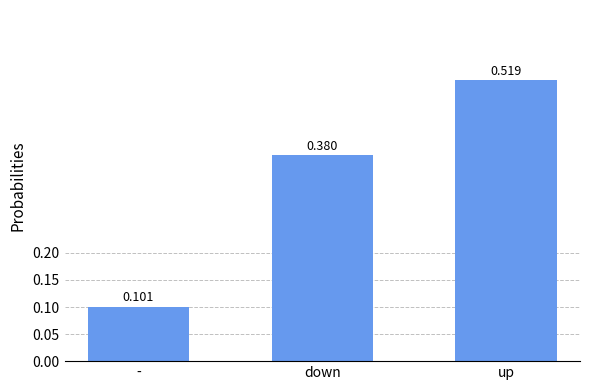

What is the difference between the values at - and down?

0.3